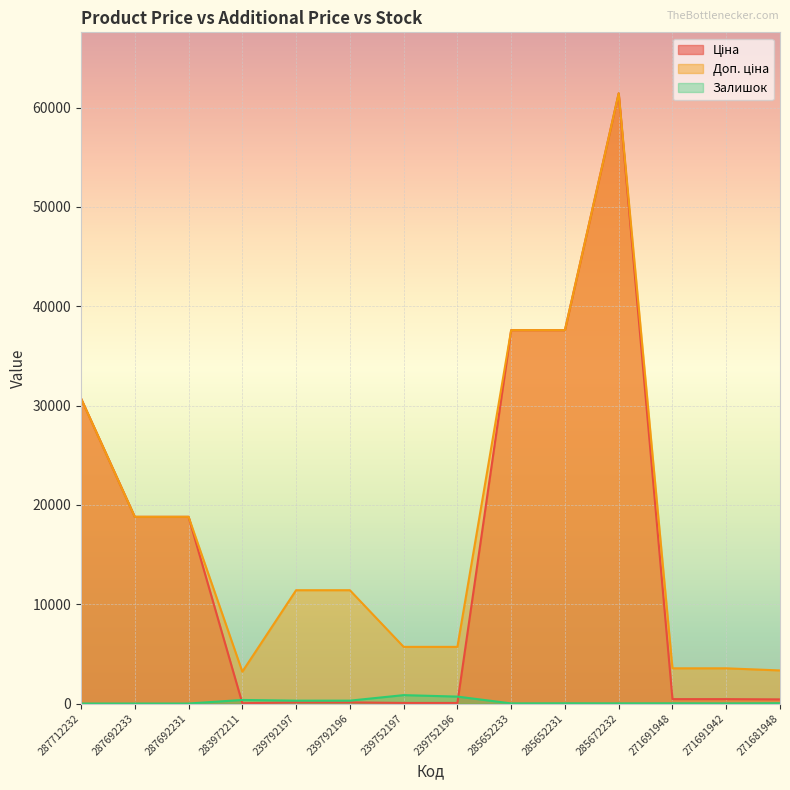

Which series has the largest total across all categories?

Доп. ціна